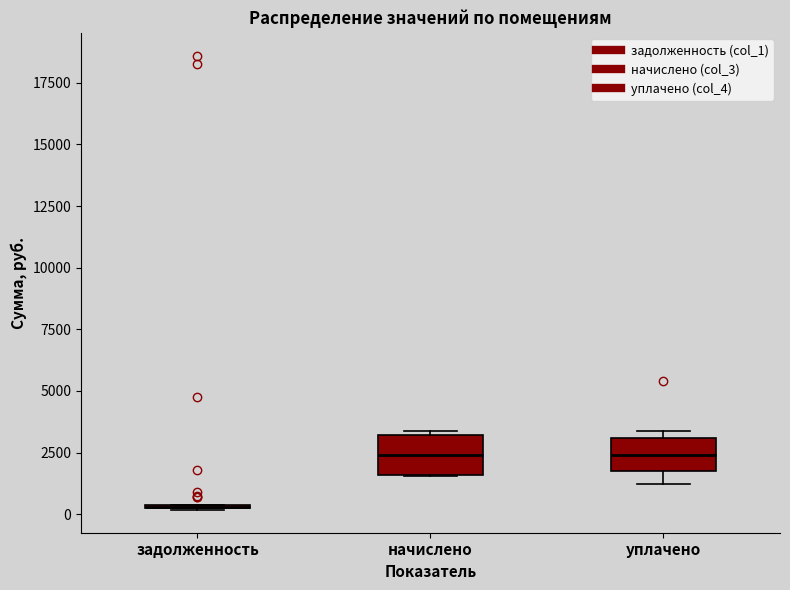

Reading left to right, transcribe this box plot: for each box, give where its median line is, the range the box spans, and where its two whiskers end, as read against the y-axis. The values are not printed on the chart, so give them approximately, as read against the axis.

задолженность: box collapsed to a line at 500, whiskers 0 to 500
начислено: median 2500, box 1500 to 3000, whiskers 1500 to 3500
уплачено: median 2500, box 2000 to 3000, whiskers 1000 to 3500